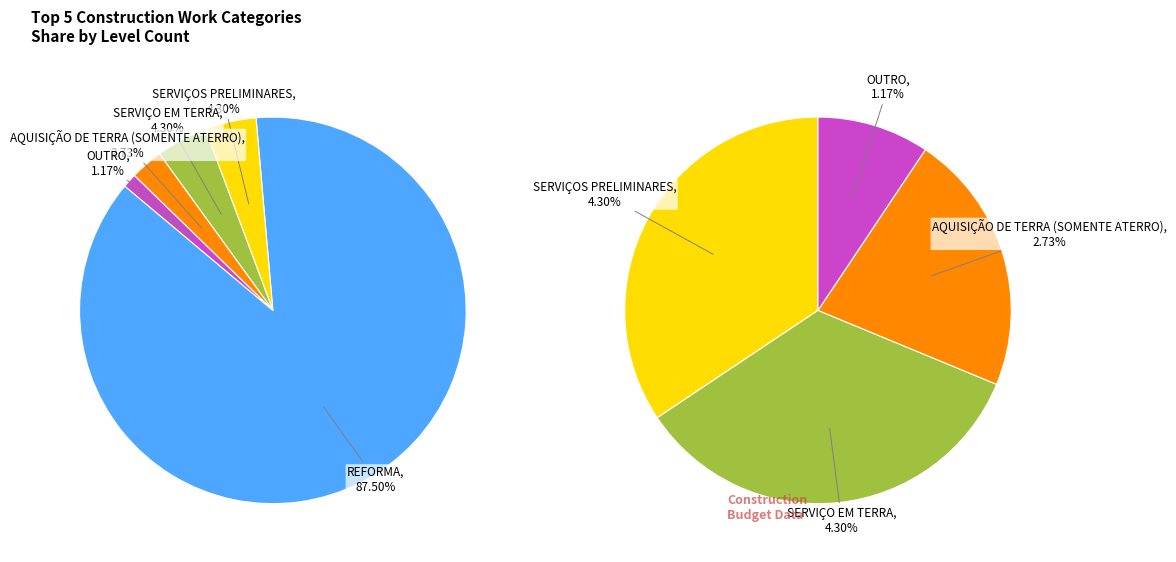

Between SERVIÇOS PRELIMINARES and OUTRO, which is larger?

SERVIÇOS PRELIMINARES